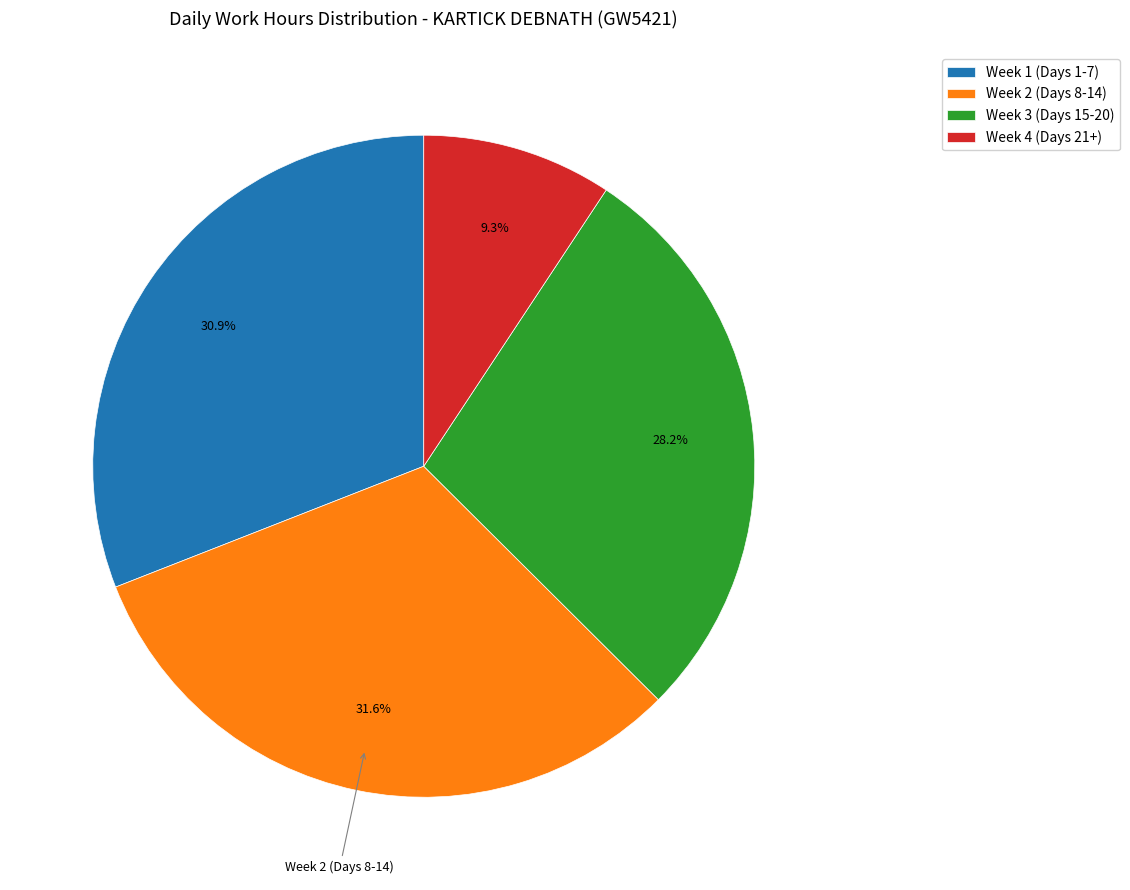

Does any single category account for the majority?

No